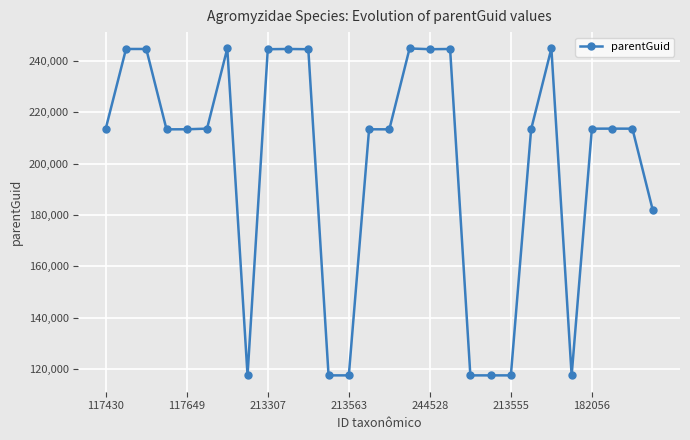

What is the maximum value shown in the chart?

244715